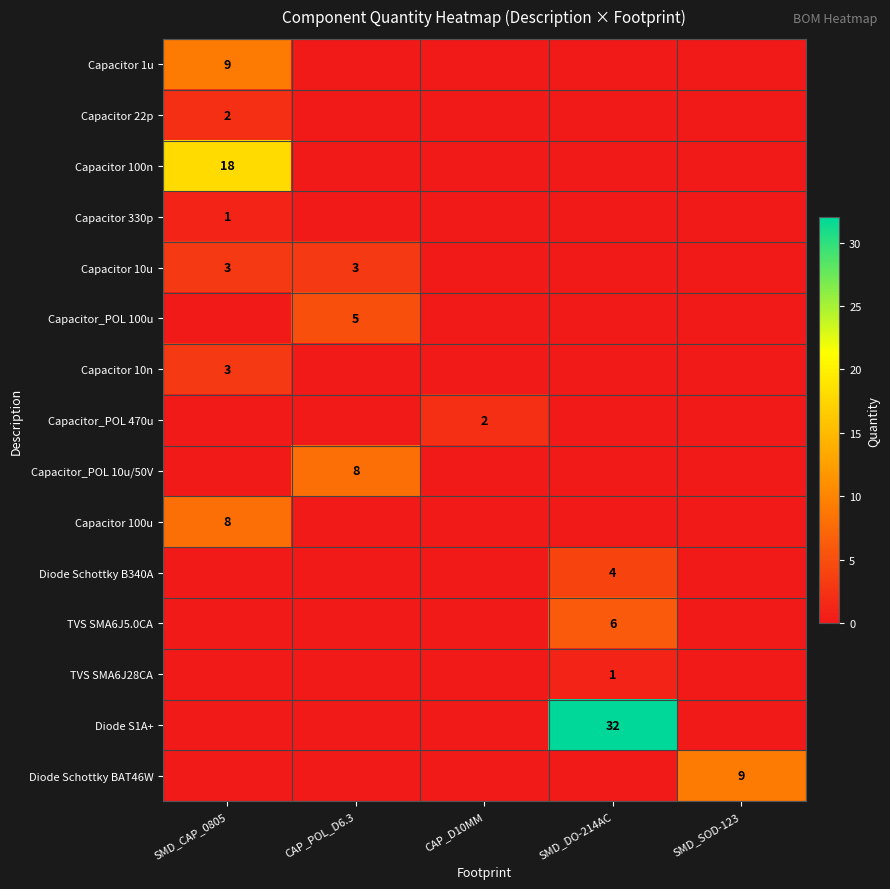

How many categories are shown in the chart?

5